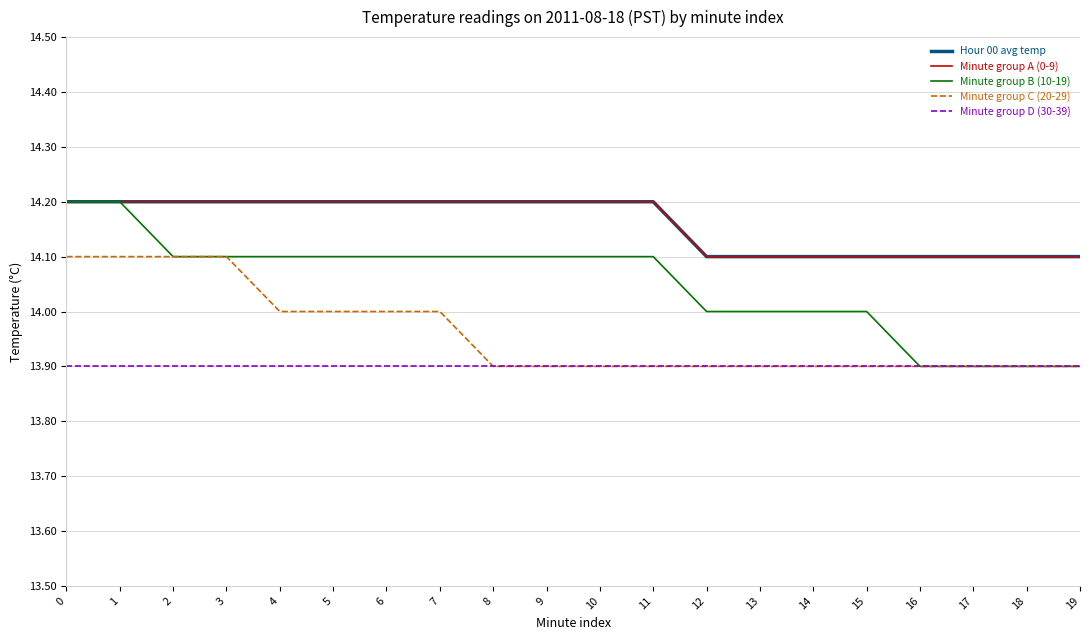

Does the chart have visible grid lines?

Yes